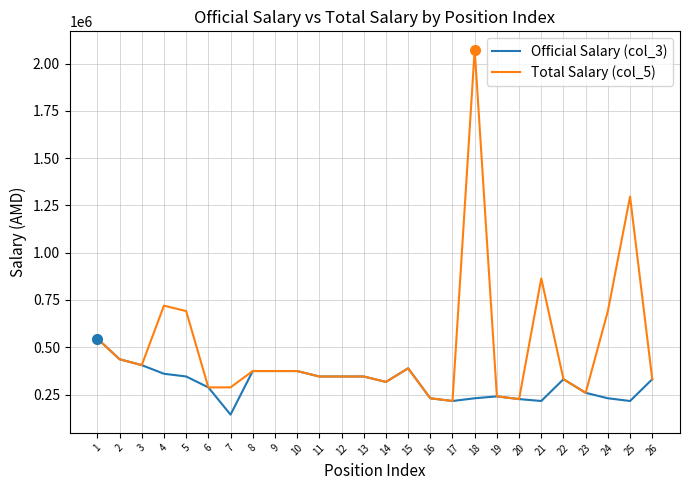

Rank the series by their maximum value, from highest to lowest.

Total Salary (col_5), Official Salary (col_3)